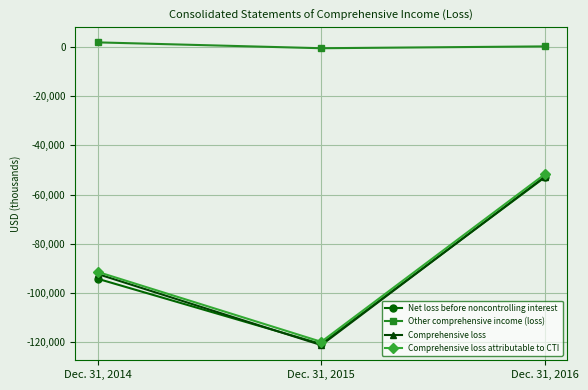

What is the spread (max minus min) of values at Dec. 31, 2016?

53250